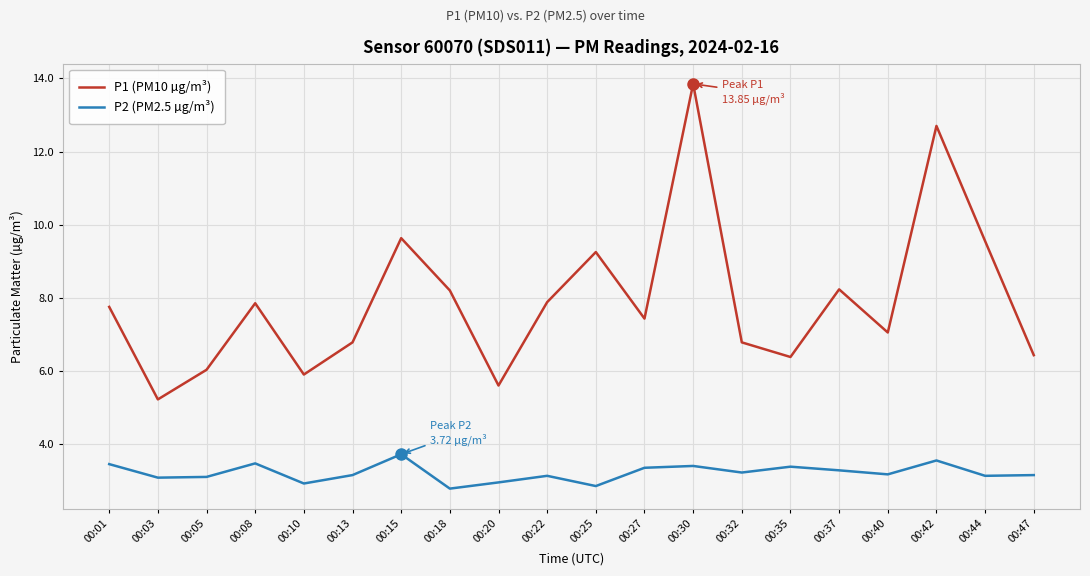

Which series has the largest total across all categories?

P1 (PM10 µg/m³)